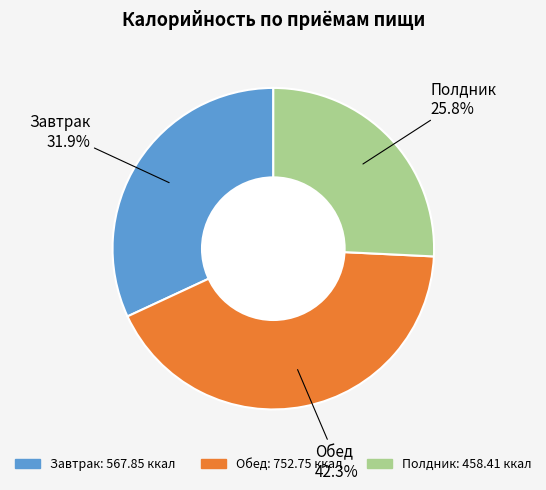

Does any single category account for the majority?

No